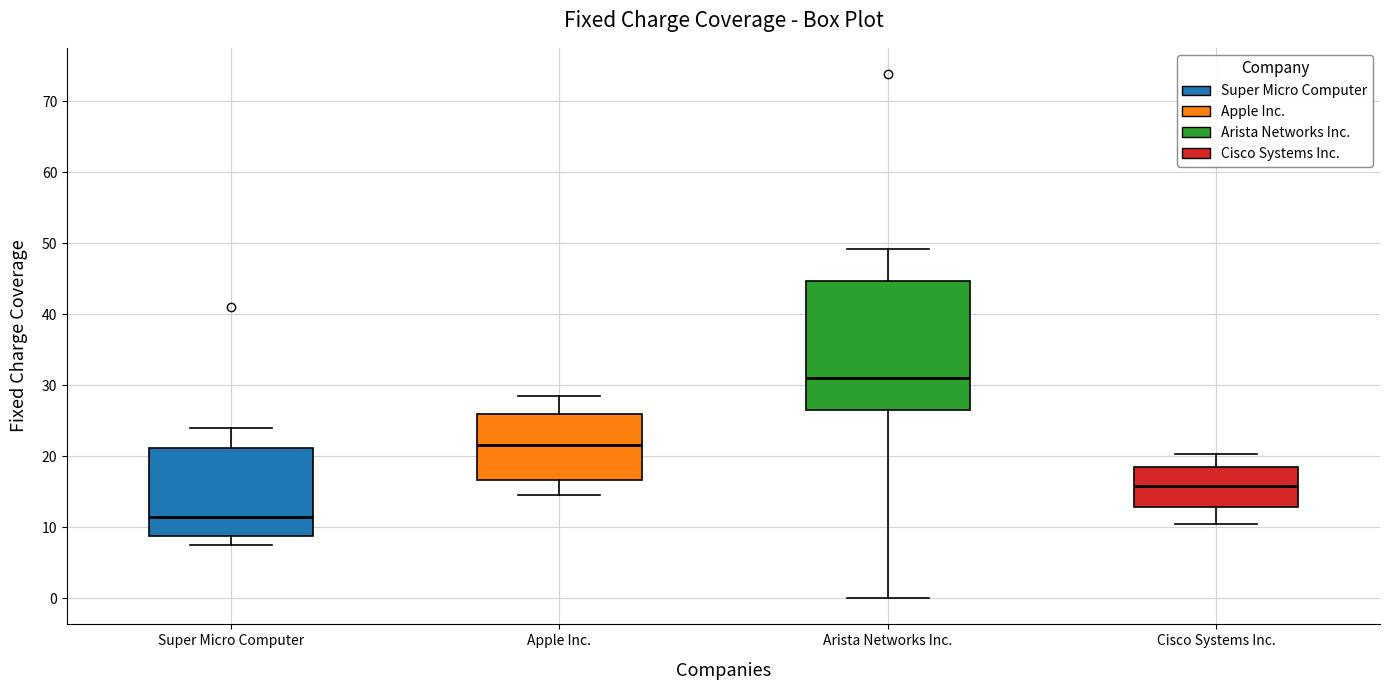

Reading left to right, transcribe this box plot: for each box, give where its median line is, the range the box spans, and where its two whiskers end, as read against the y-axis. The values are not printed on the chart, so give them approximately, as read against the axis.

Super Micro Computer: median 11, box 9 to 21, whiskers 7 to 24
Apple Inc.: median 22, box 17 to 26, whiskers 14 to 29
Arista Networks Inc.: median 31, box 26 to 45, whiskers 0 to 49
Cisco Systems Inc.: median 16, box 13 to 18, whiskers 10 to 20